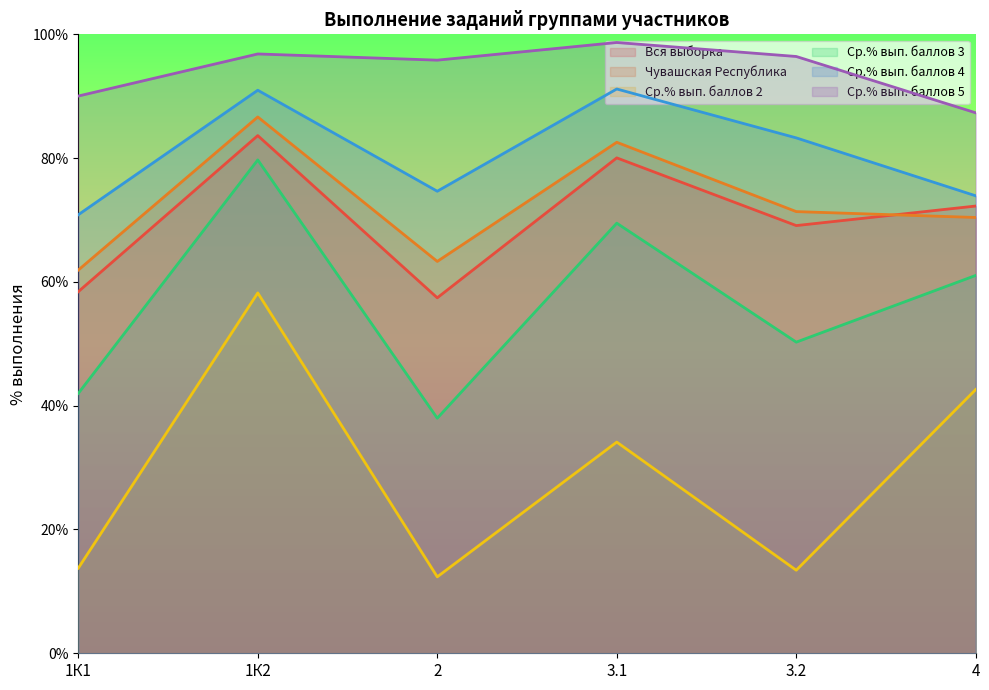

Which label corresponds to the smallest value in the chart?

2